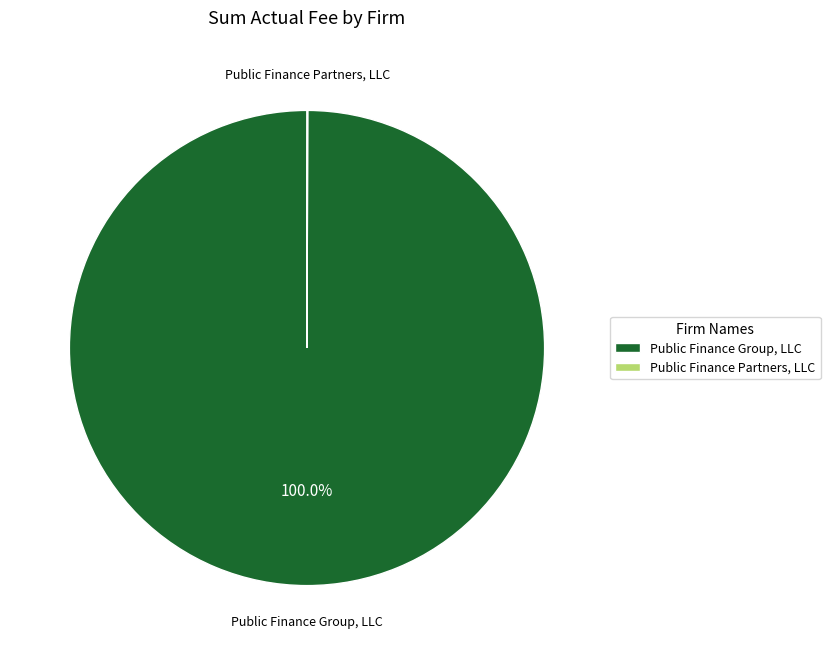

Is it true that Public Finance Group, LLC is 100% of the pie?

True